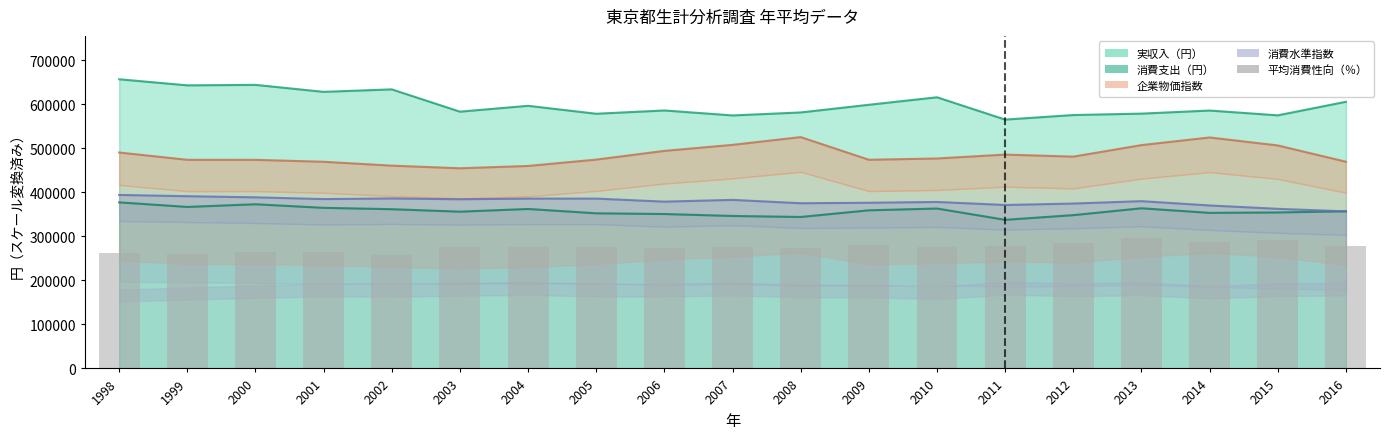

What value does the data have at 2016?

278486.8